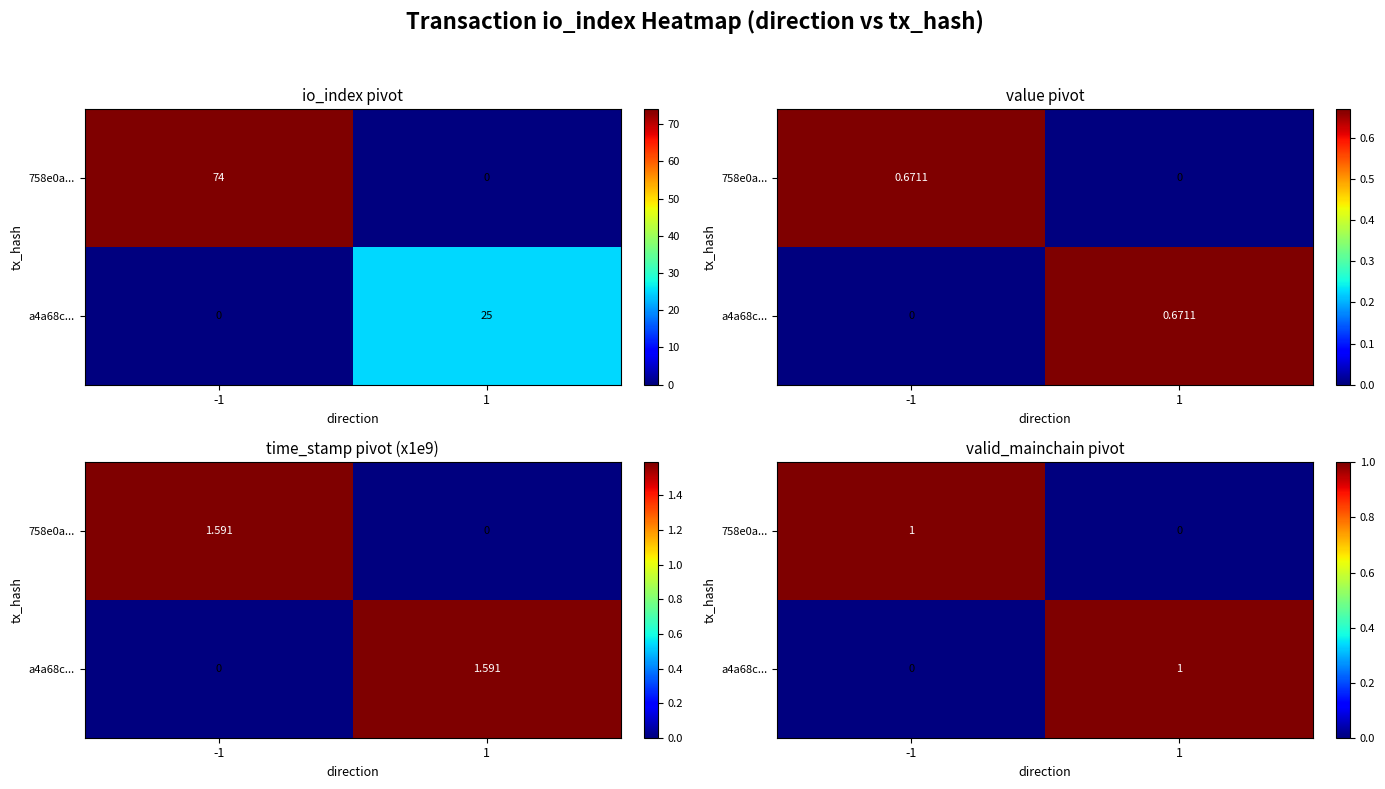

Count the number of categories in the chart.

2